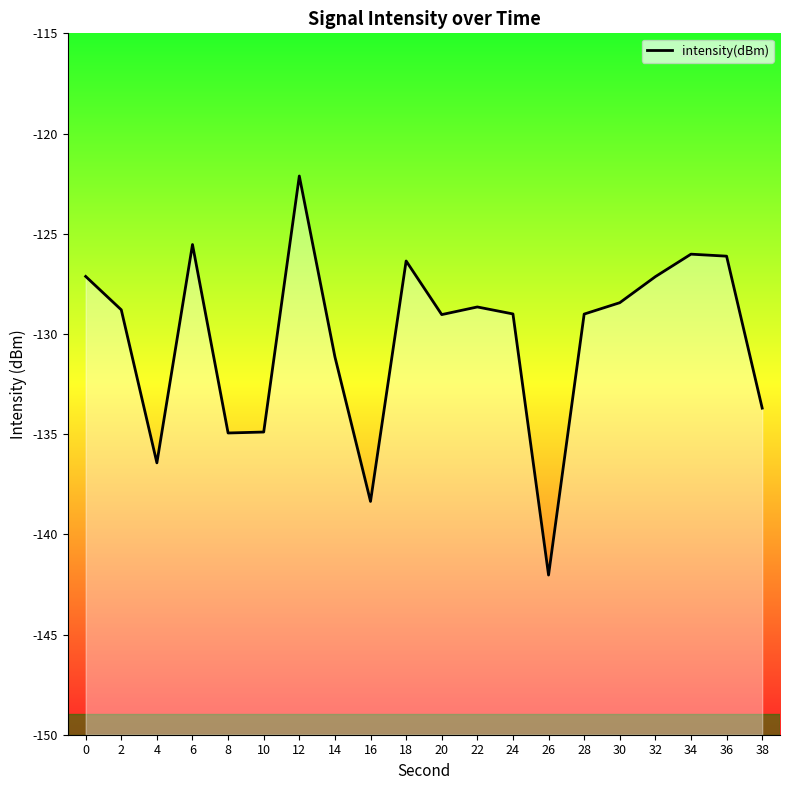

Where is the data nearest to the value -132?

14